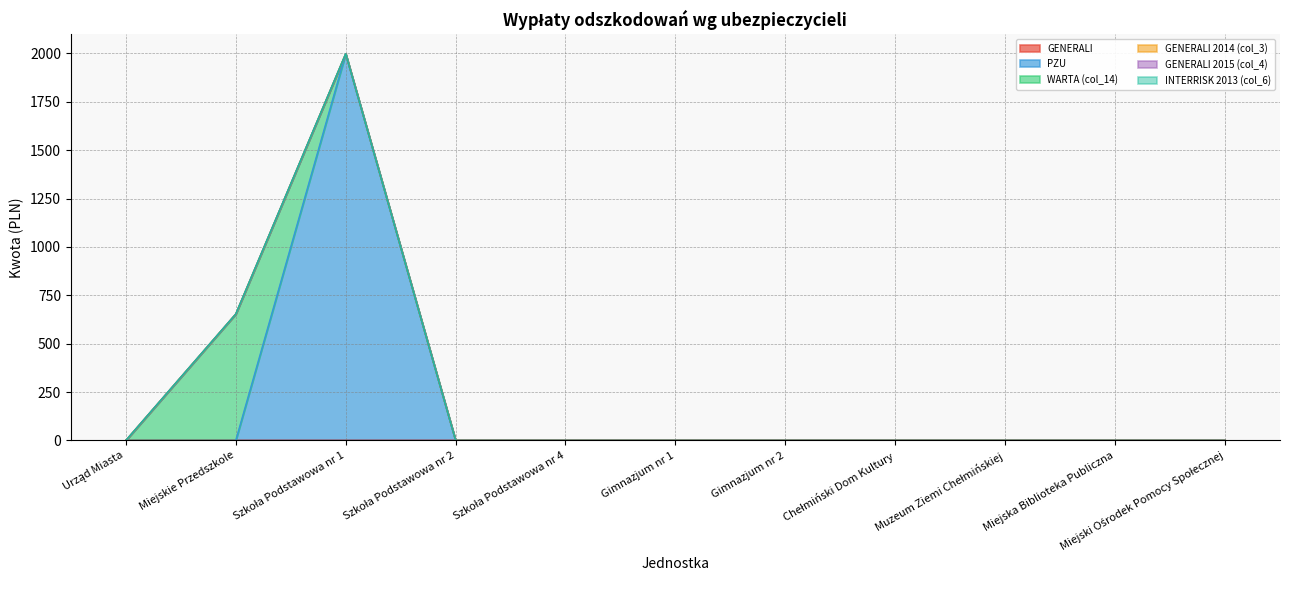

Reading left to right, transcribe all the data shown in this chart.

GENERALI: 0.0	0.0	0.0	0.0	0.0	0.0	0.0	0.0	0.0	0.0	0.0
PZU: 0.0	0.0	1998.0	0.0	0.0	0.0	0.0	0.0	0.0	0.0	0.0
WARTA (col_14): 0.0	653.3	0.0	0.0	0.0	0.0	0.0	0.0	0.0	0.0	0.0
GENERALI 2014 (col_3): 0.0	0.0	0.0	0.0	0.0	0.0	0.0	0.0	0.0	0.0	0.0
GENERALI 2015 (col_4): 0.0	0.0	0.0	0.0	0.0	0.0	0.0	0.0	0.0	0.0	0.0
INTERRISK 2013 (col_6): 0.0	0.0	0.0	0.0	0.0	0.0	0.0	0.0	0.0	0.0	0.0